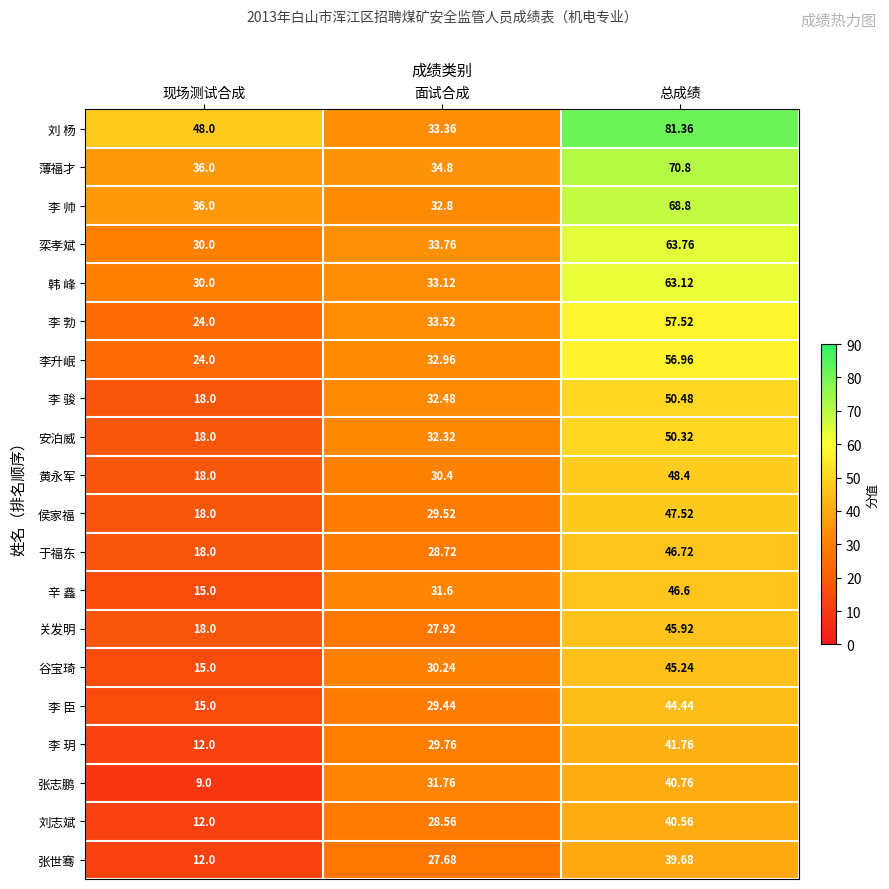

At which label does 张世骞 first exceed 27?

面试合成